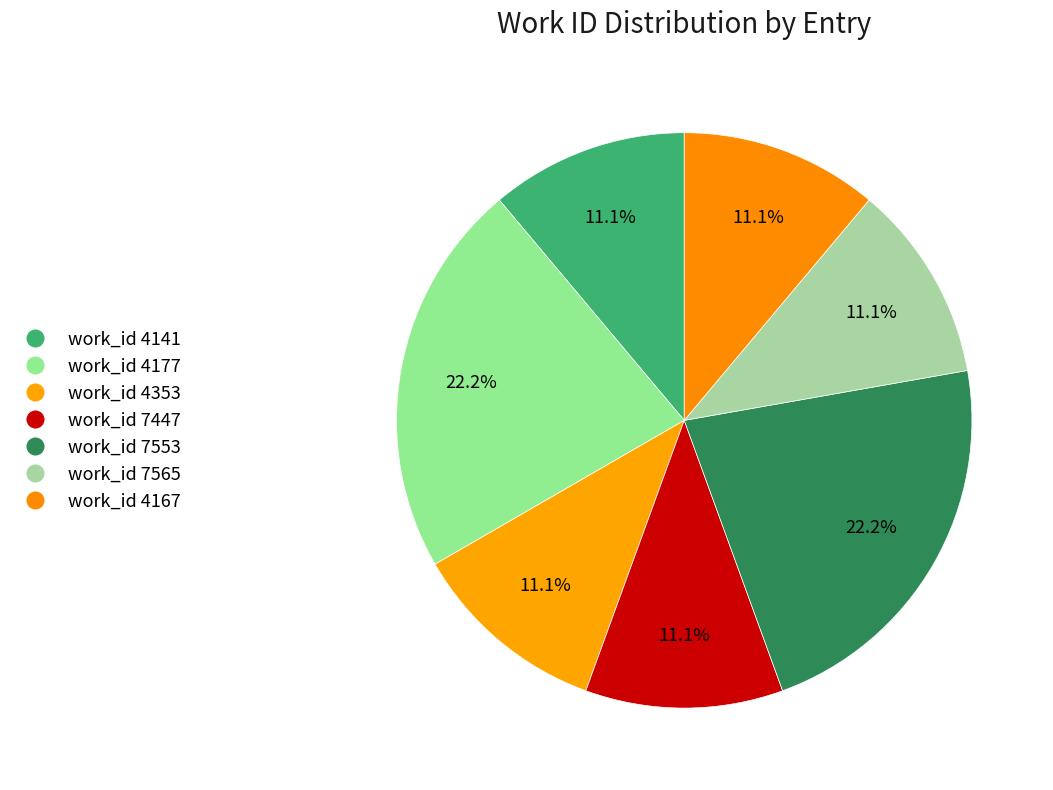

Does work_id 7447 represent more than half of the total?

No